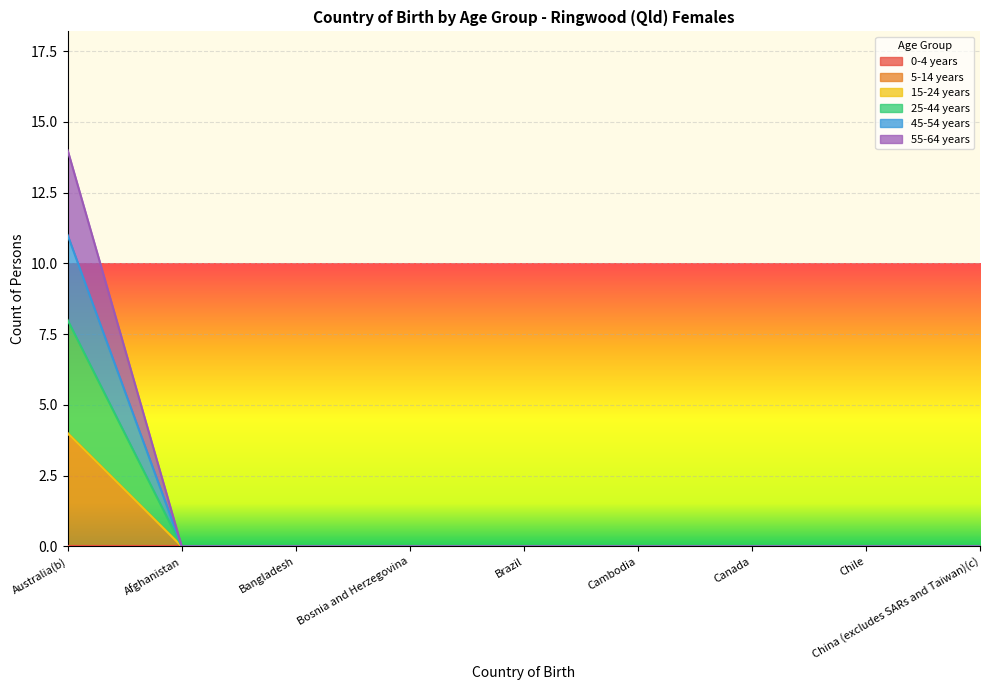

Which series changed the most between Afghanistan and Bangladesh?

5-14 years